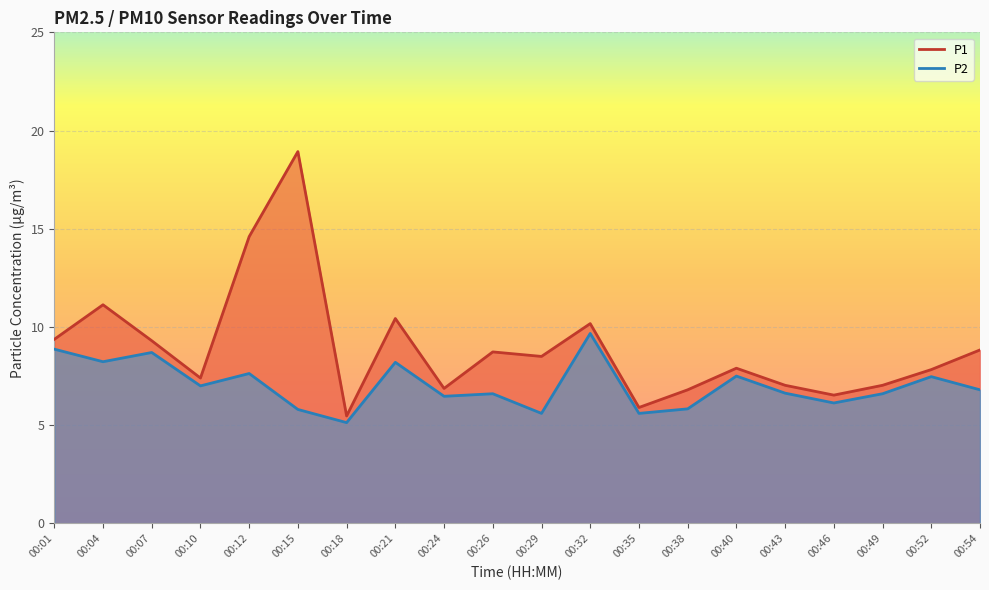

Is the value of P2 at 00:01 greater than the value of P1 at 00:24?

Yes